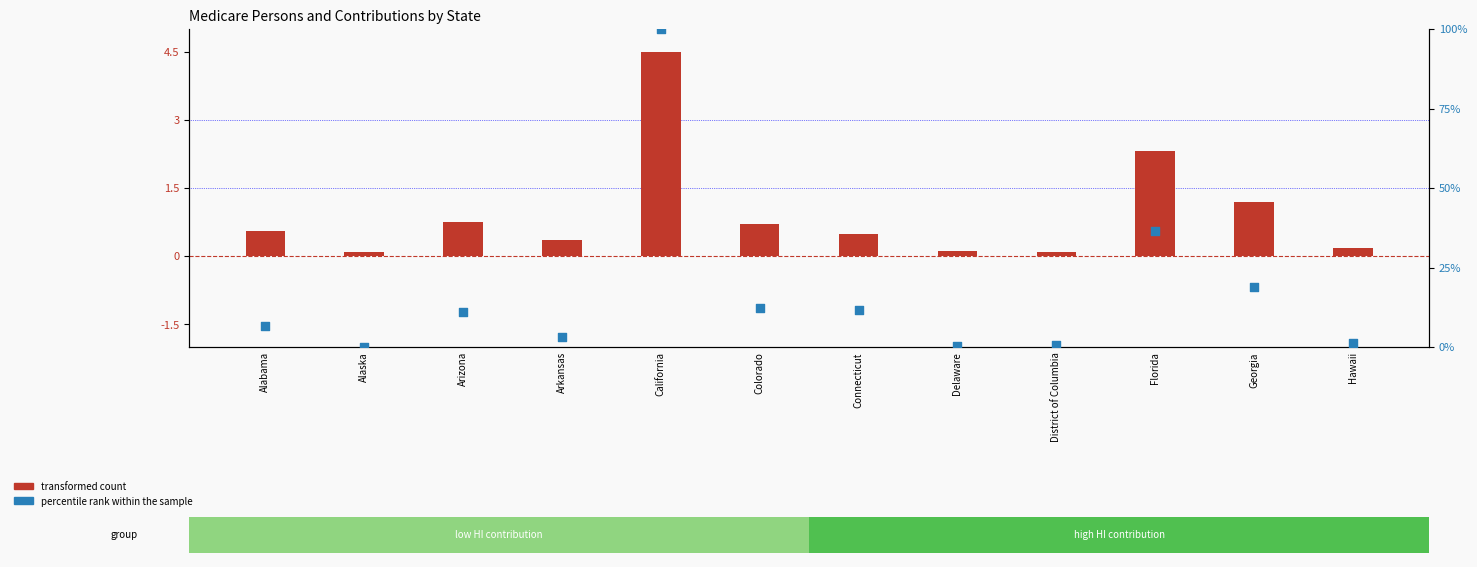

What are all the series names shown in the legend?

transformed count, percentile rank within the sample